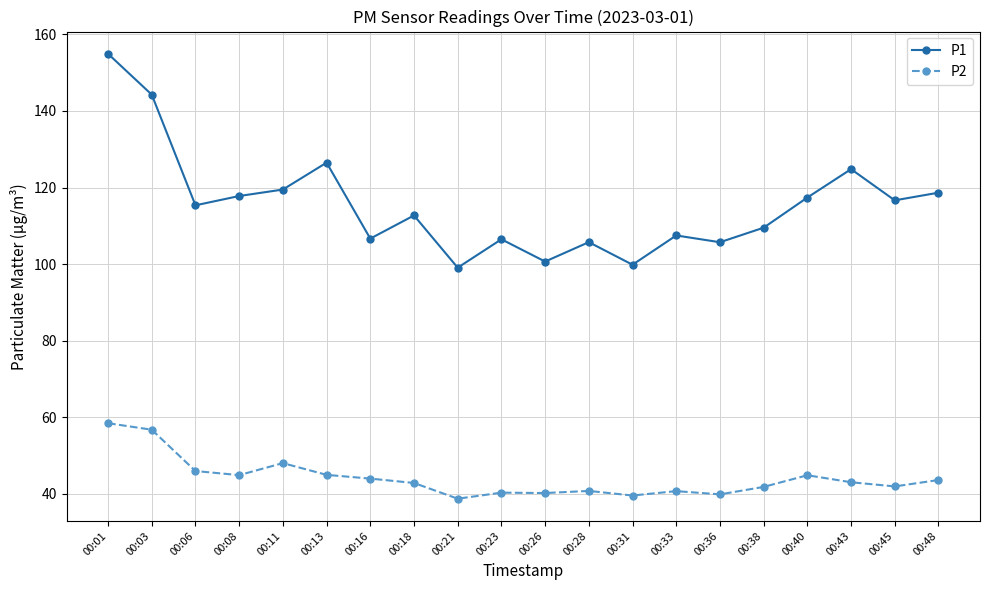

True or false: P1 and P2 intersect in this chart.

False